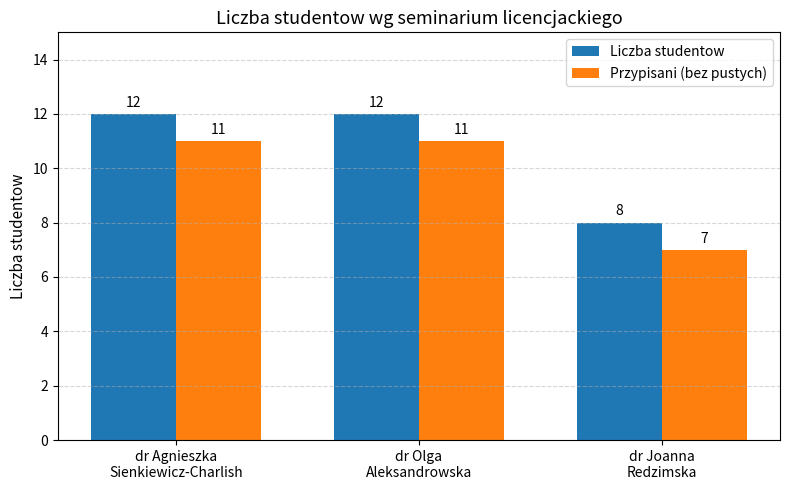

Is it true that Liczba studentow equals 7 at dr Olga
Aleksandrowska?

False